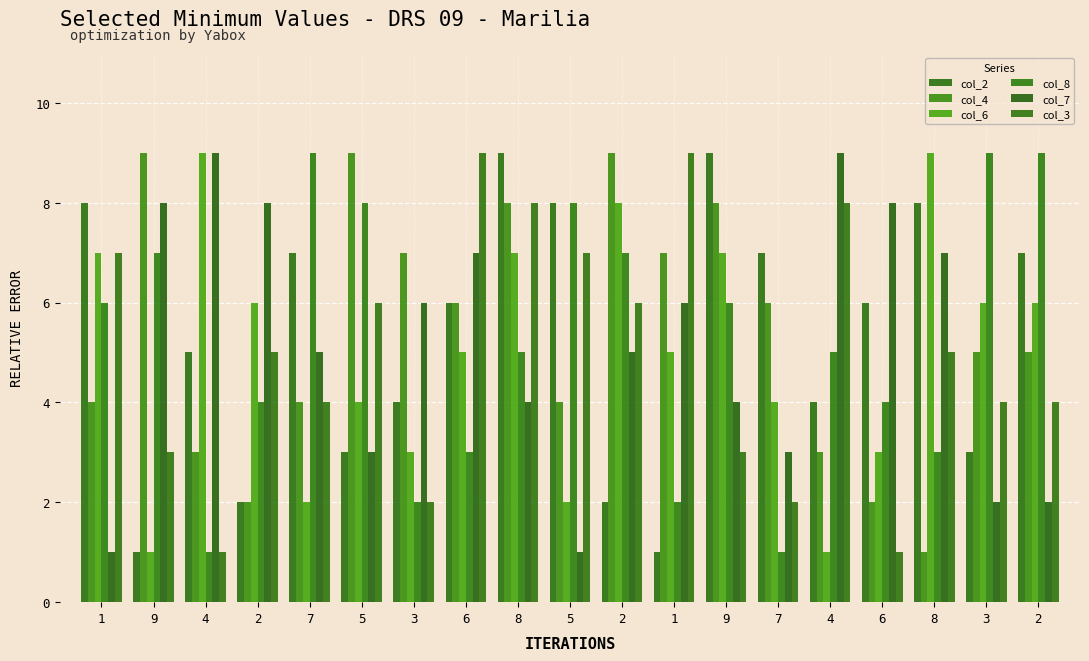

How many distinct data groups are displayed?

6